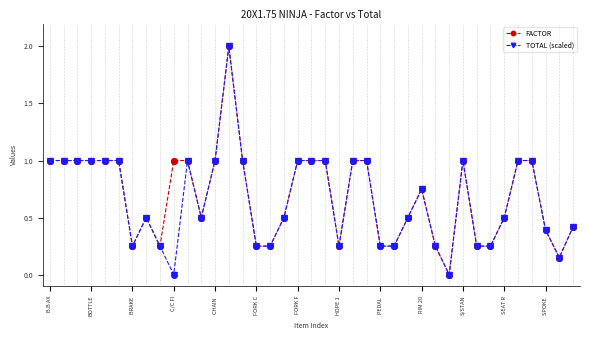

What is the value of the FACTOR point at the 5th from the left?

1.0